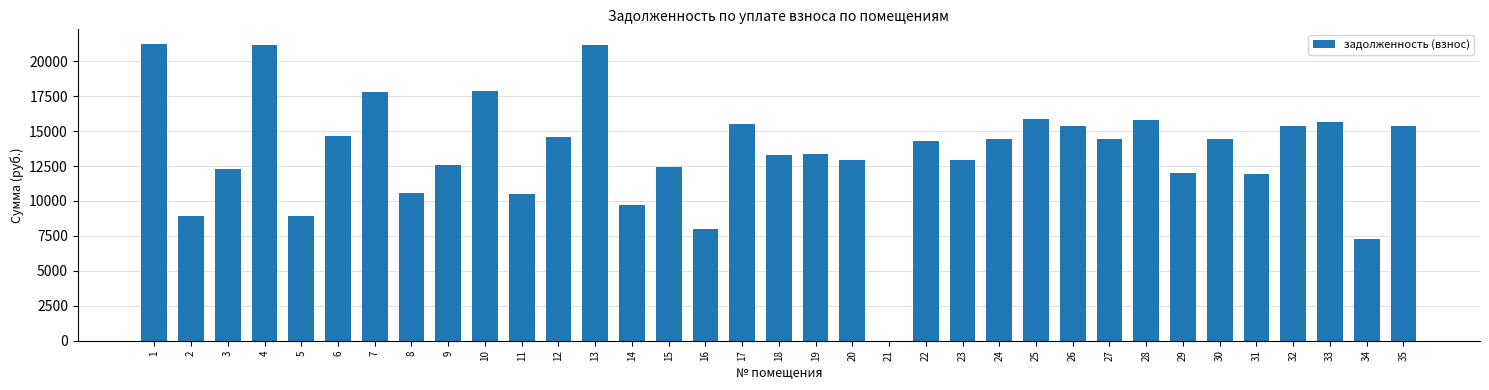

Where does the data first go above 14286?

1